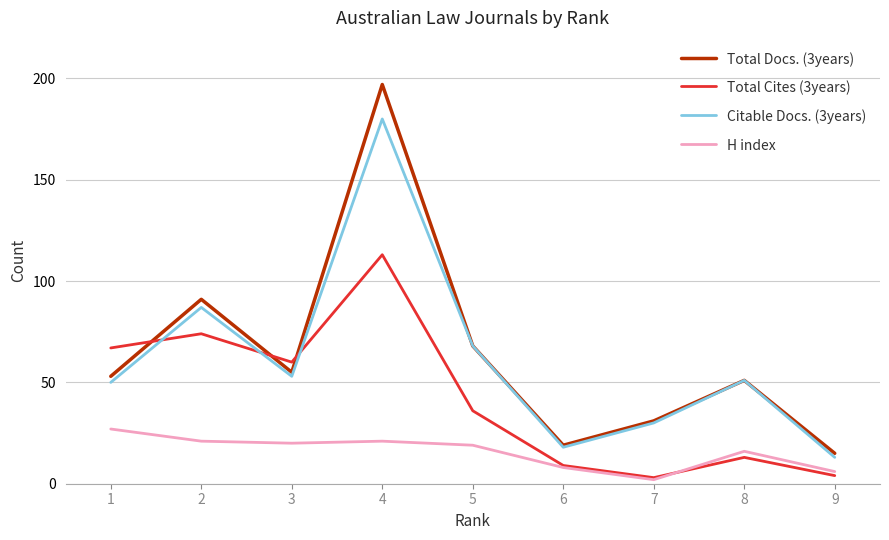

The value of Total Docs. (3years) at 5 is 26. True or false?

False